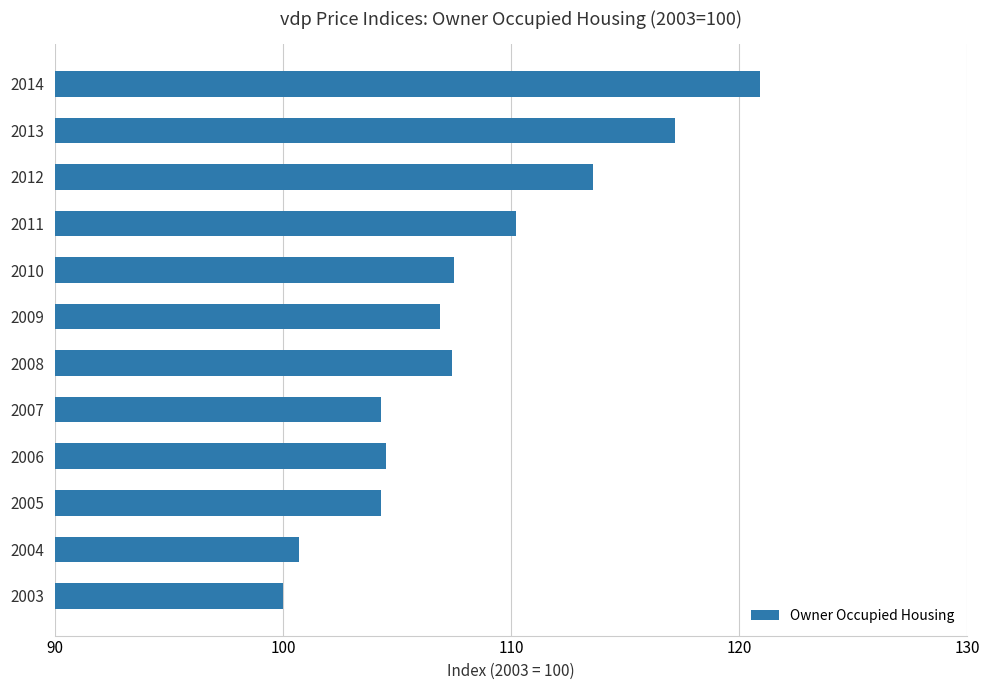

Is it true that the value at 2008 is 107.4?

True